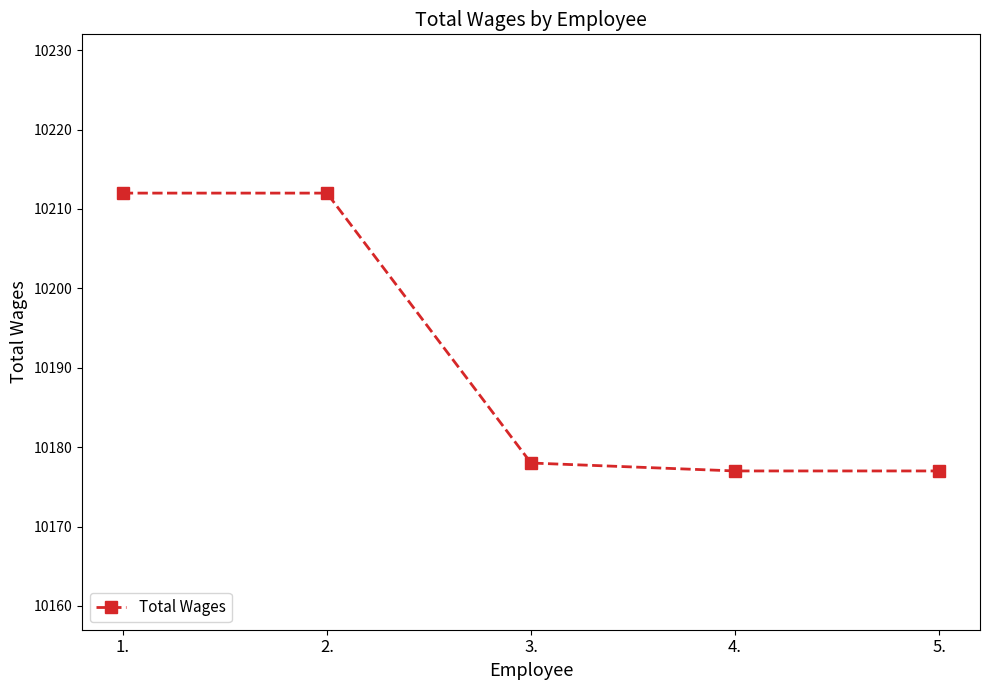

How many data points are less than 10178?

2